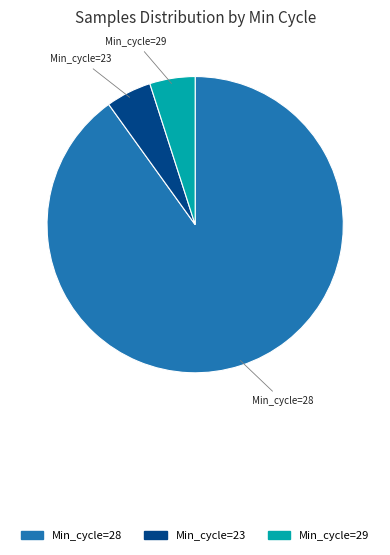

Does any single category account for the majority?

Yes